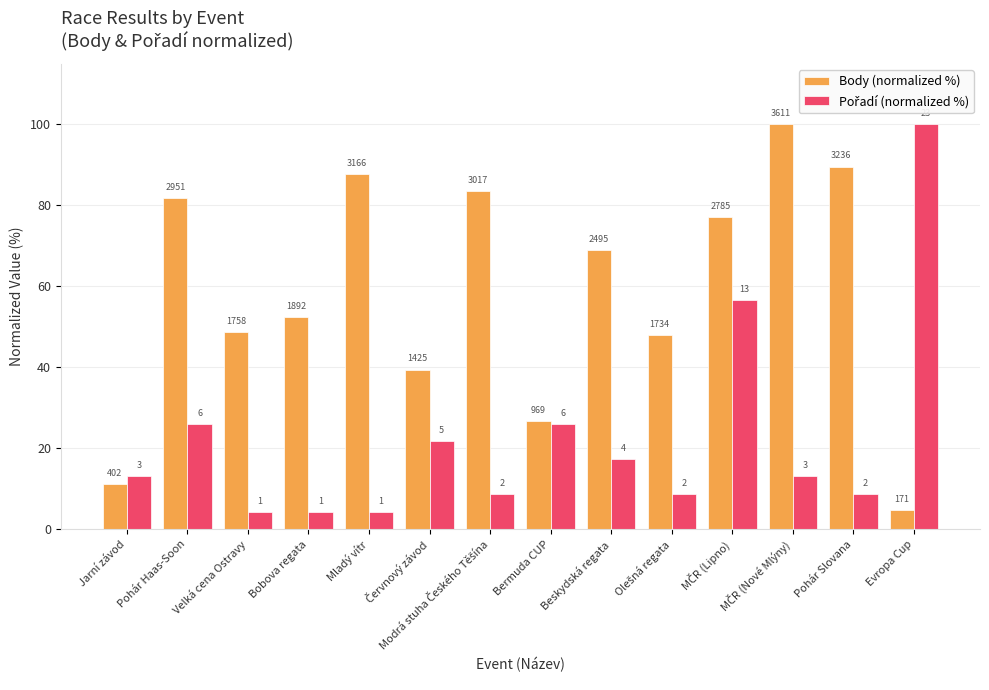

The value of Body (normalized %) at Mladý vítr is 26.6. True or false?

False